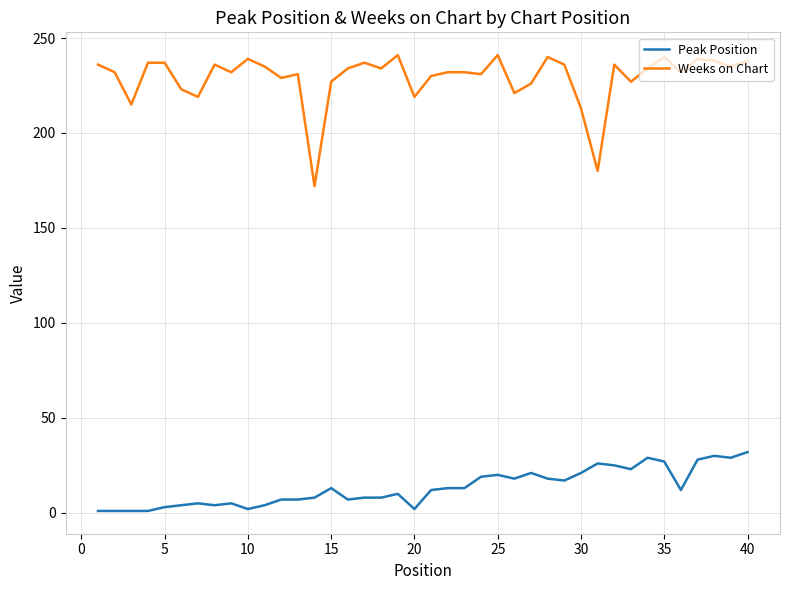

How many lines are shown in the chart?

2